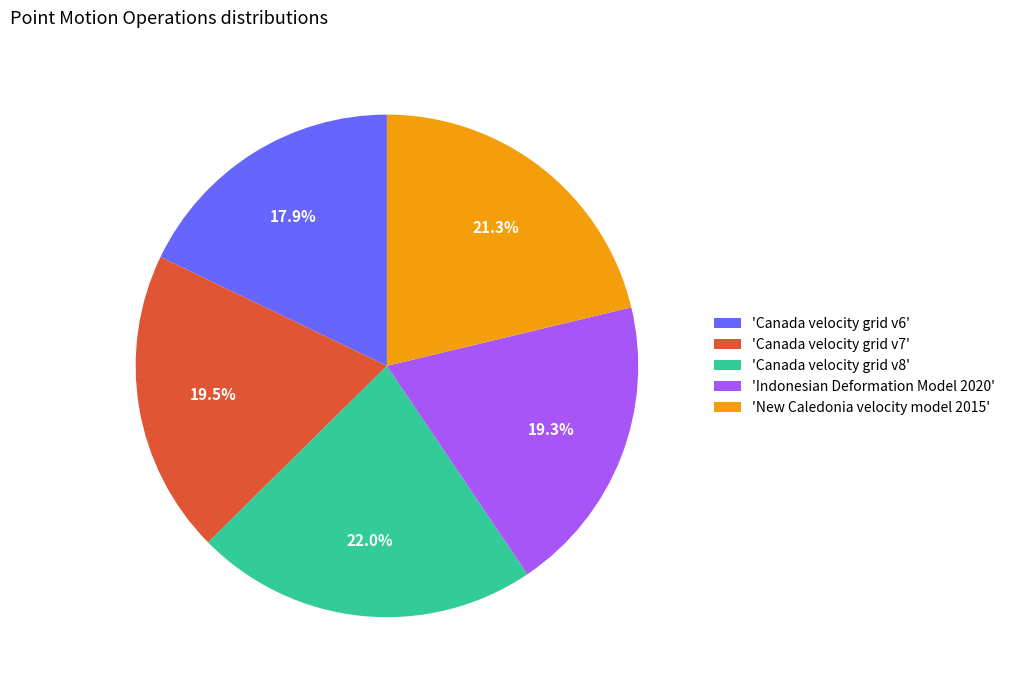

Which category has the smallest portion of the pie?

'Canada velocity grid v6'